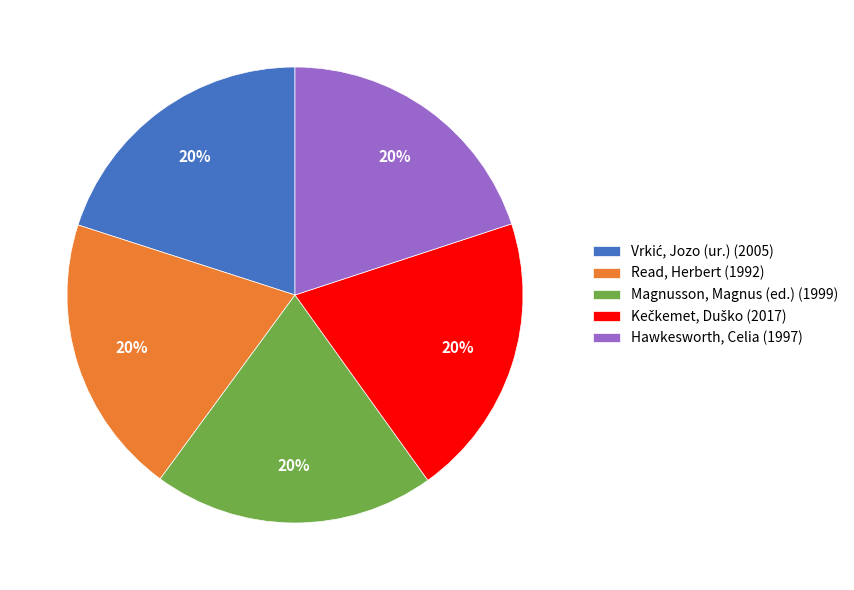

To the nearest percent, what portion does Read, Herbert (1992) represent?

20%